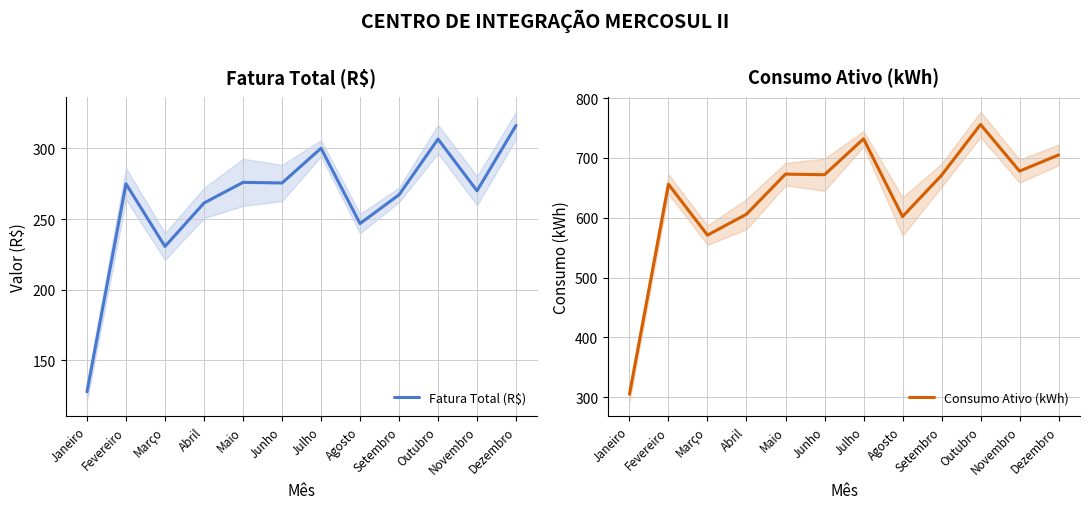

What is the average value of the Consumo Ativo (kWh) series?

636